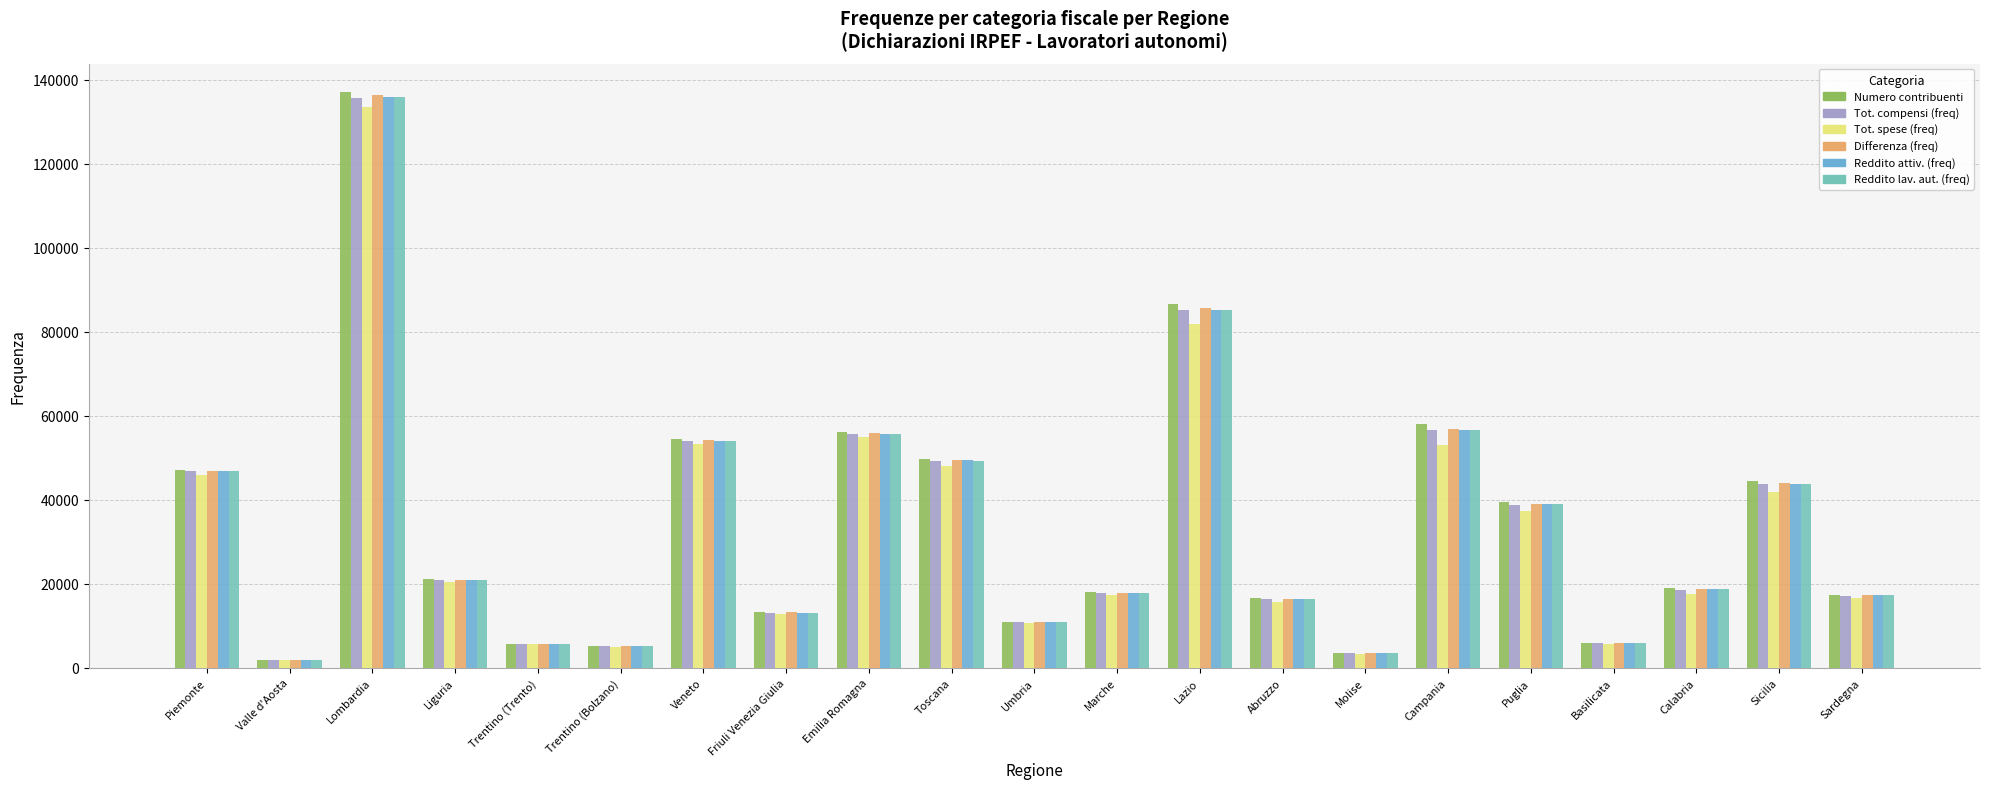

How many bars are there in each group?

6